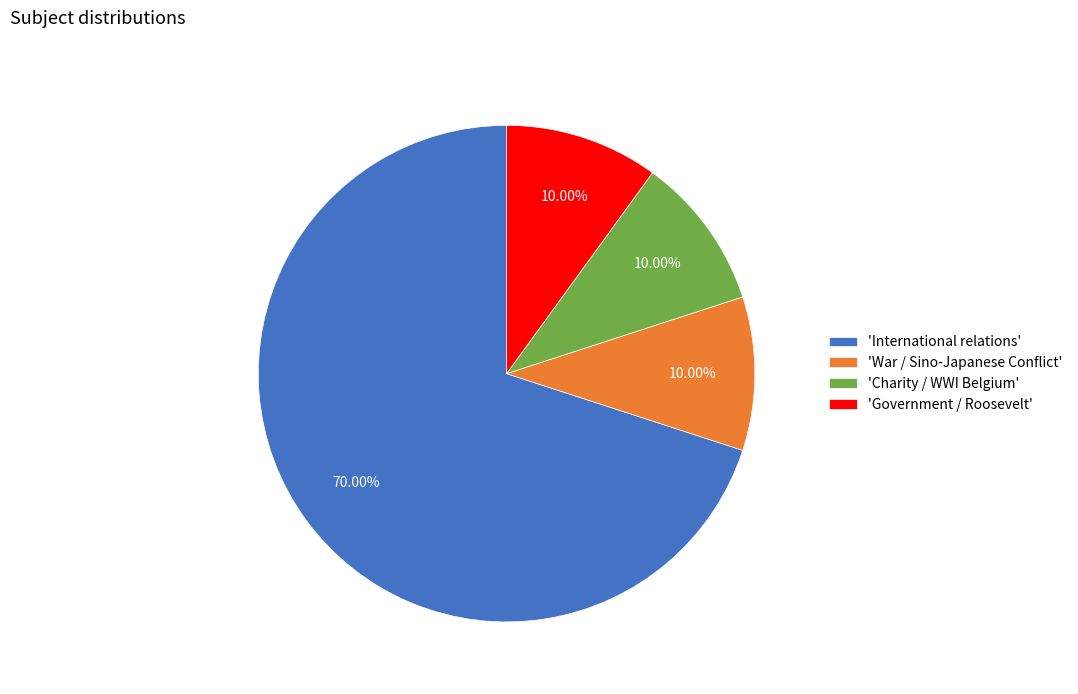

What is the ratio of the value at 'International relations' to the value at 'Charity / WWI Belgium'?

7.0